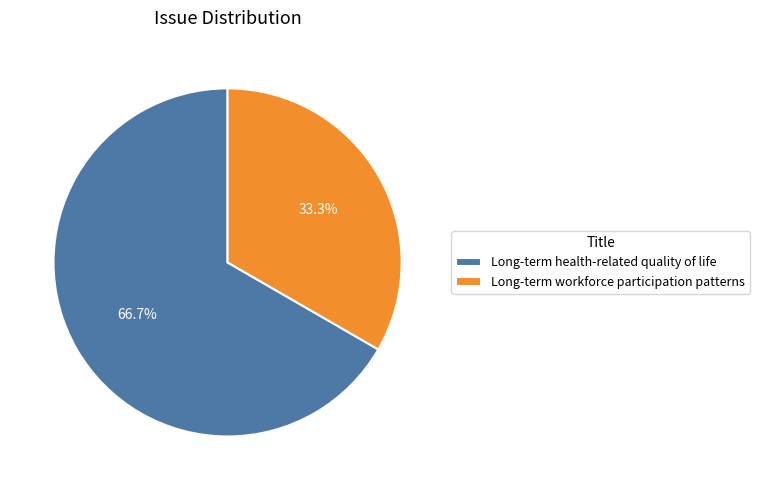

Is it true that Long-term health-related quality of life is 67% of the pie?

True